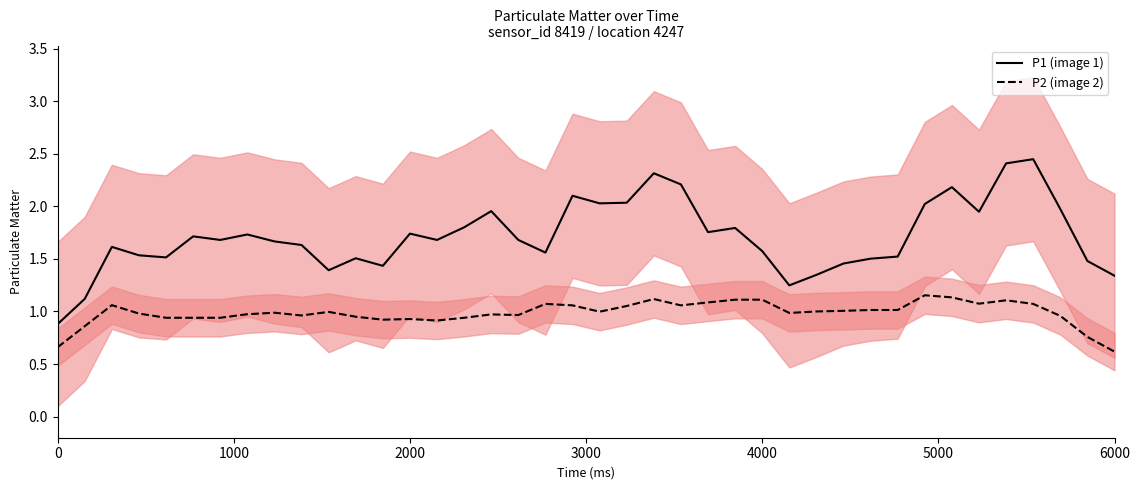

At which label is P2 (image 2) closest to 0?

6000